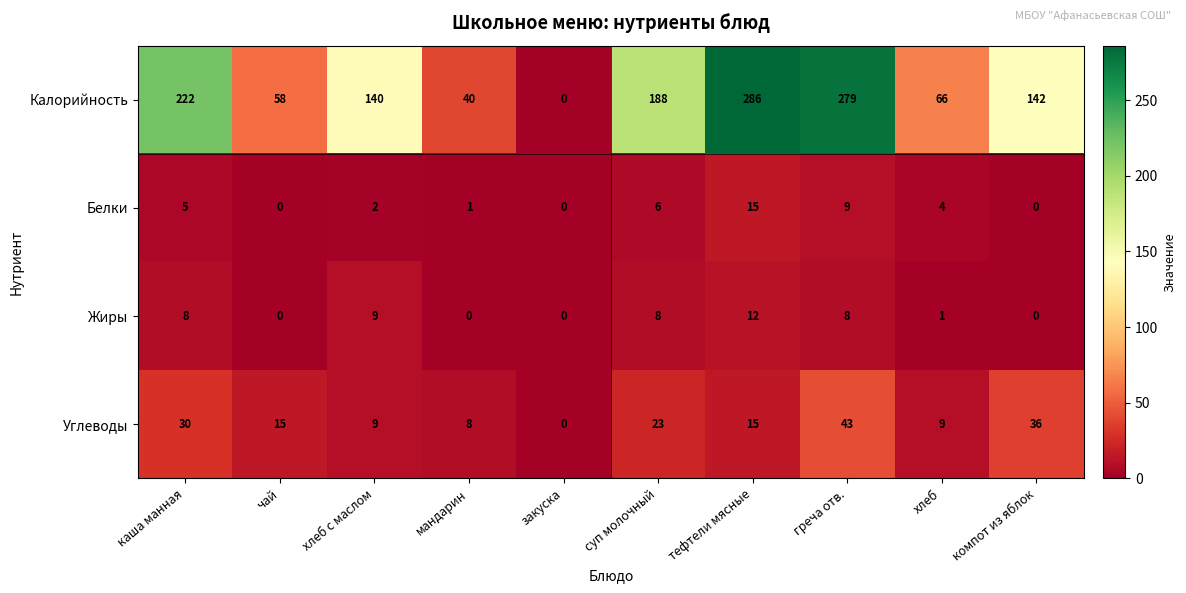

Which series has the largest total across all categories?

Калорийность